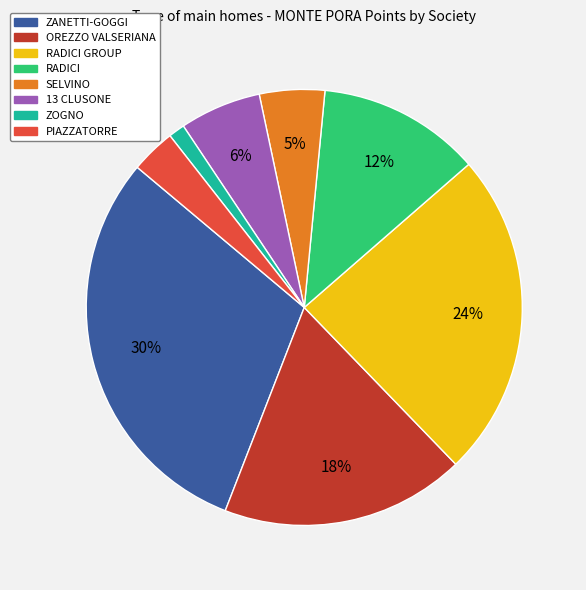

To the nearest percent, what is the average slice percentage?

12%